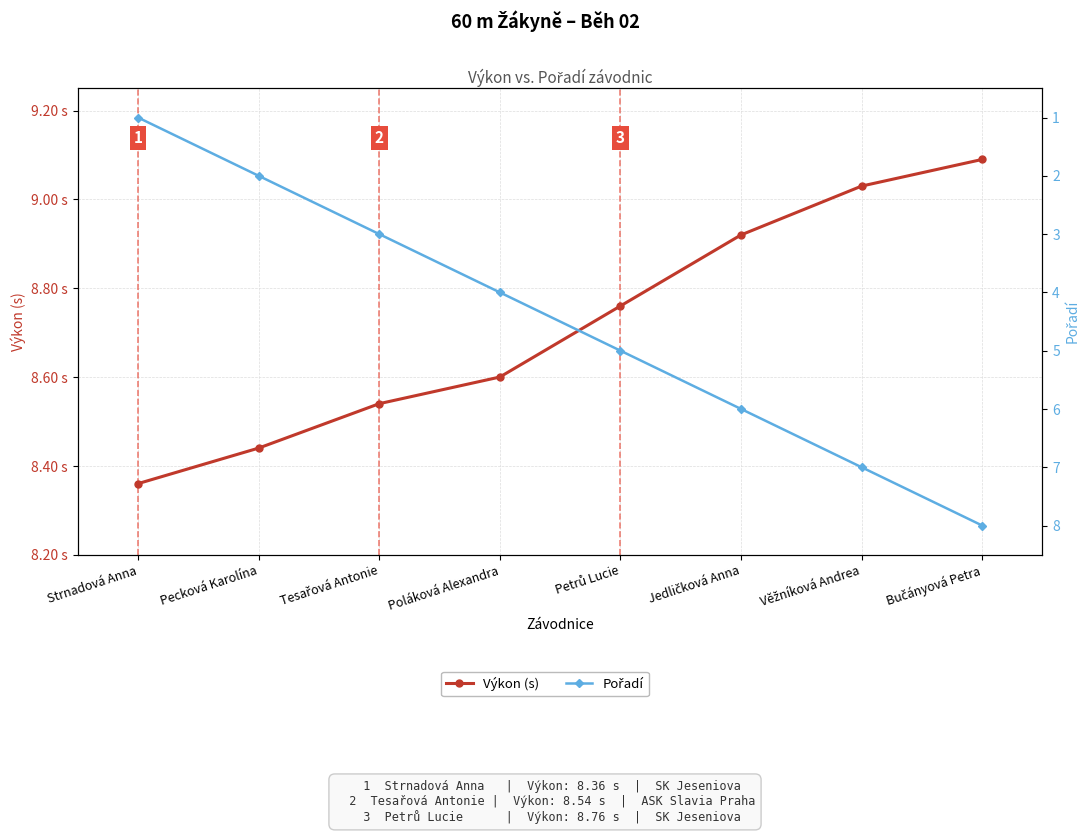

Which category has the highest value across all series?

Bučányová Petra